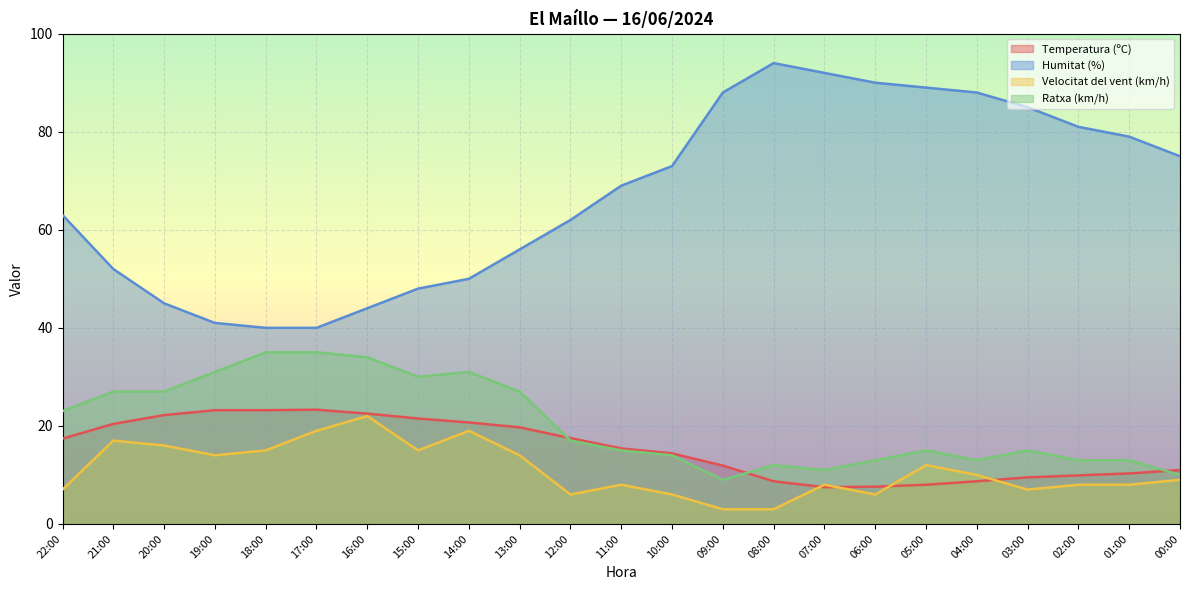

Which category has the lowest value in the Velocitat del vent (km/h) series?

09:00